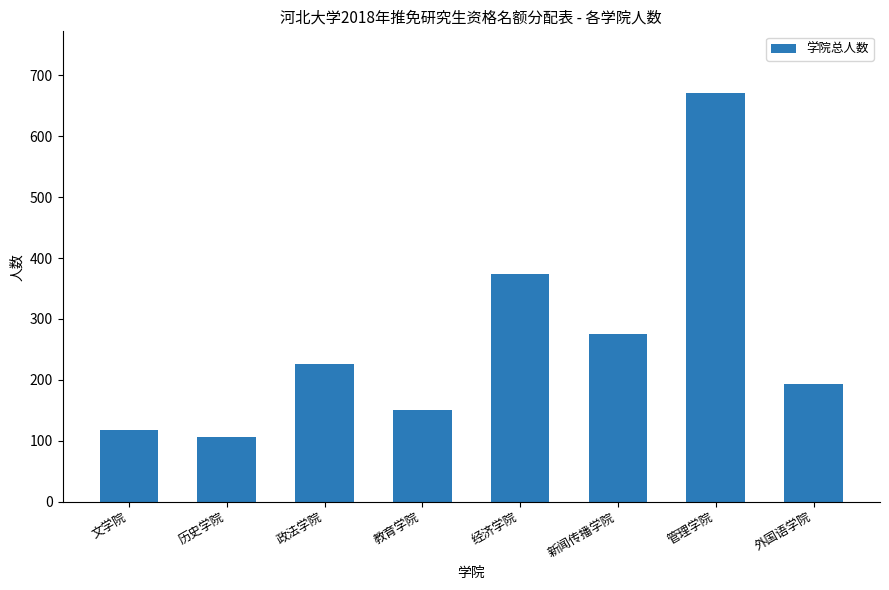

List the labels in order of value, smallest first.

历史学院, 文学院, 教育学院, 外国语学院, 政法学院, 新闻传播学院, 经济学院, 管理学院